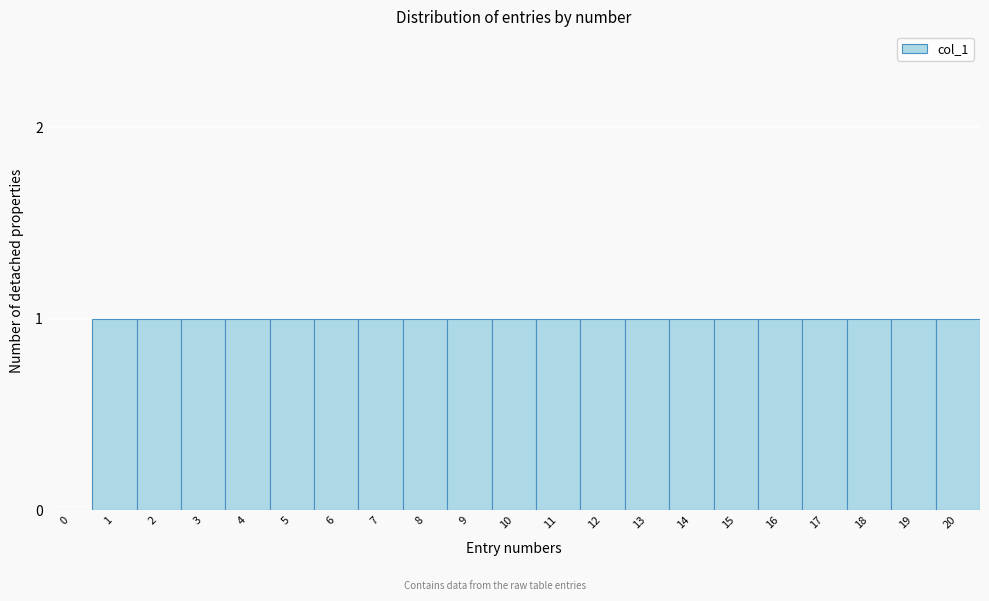

Reading left to right, transcribe all the data shown in this chart.

0=0	1=1	2=1	3=1	4=1	5=1	6=1	7=1	8=1	9=1	10=1	11=1	12=1	13=1	14=1	15=1	16=1	17=1	18=1	19=1	20=1